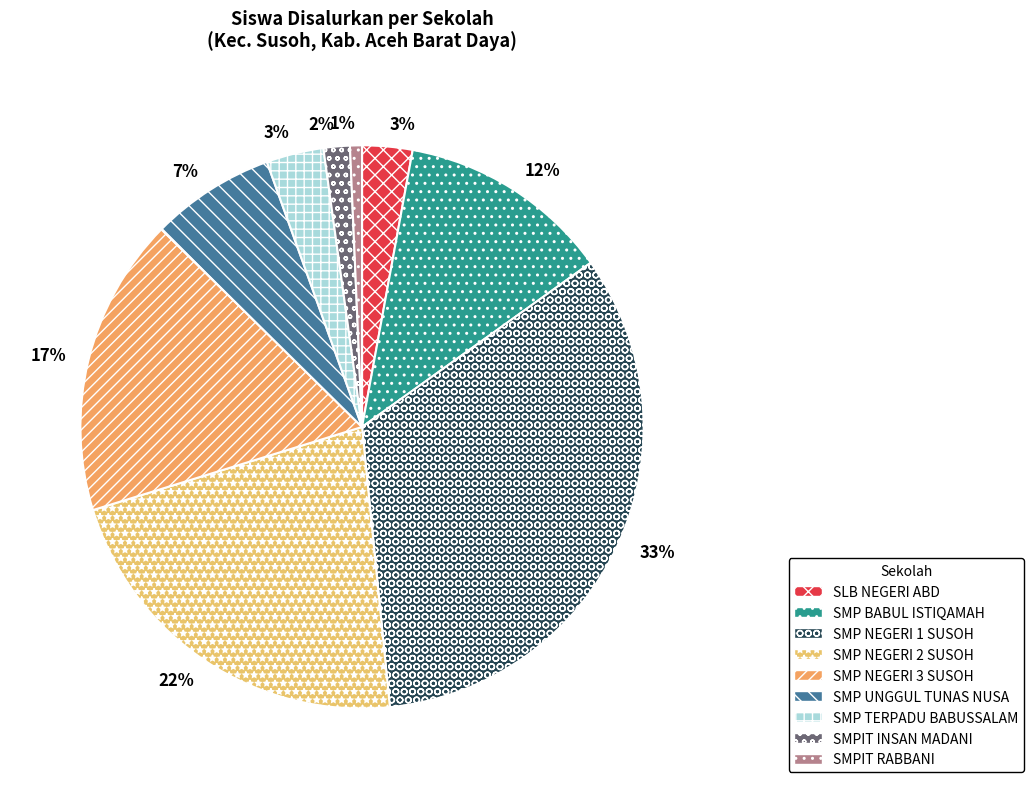

Count the number of slices in the pie.

9